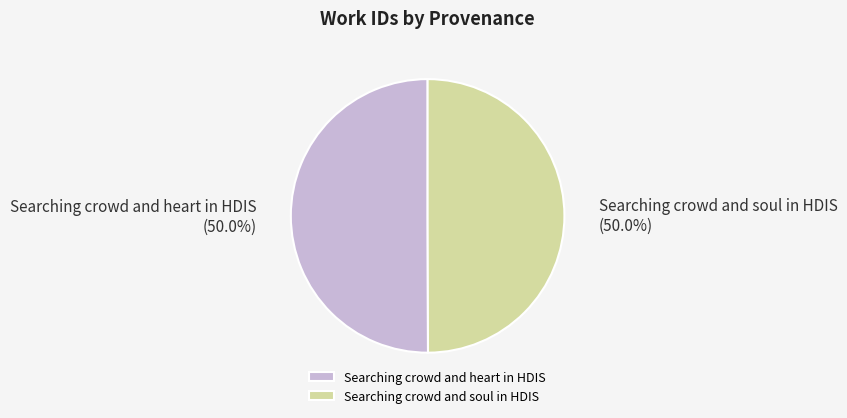

Is it true that Searching crowd and heart in HDIS is 38% of the pie?

False